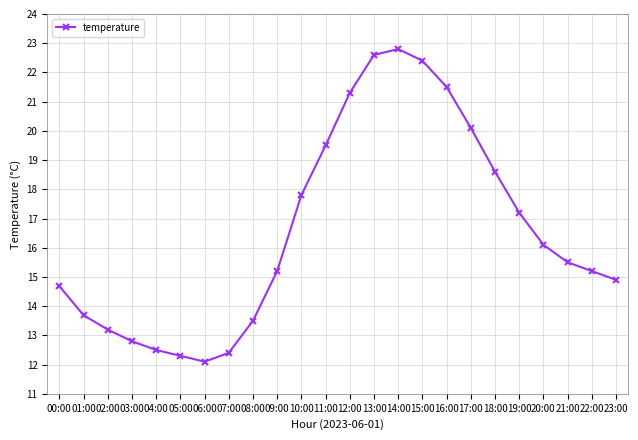

What is the value of the 14th point from the left?

22.6